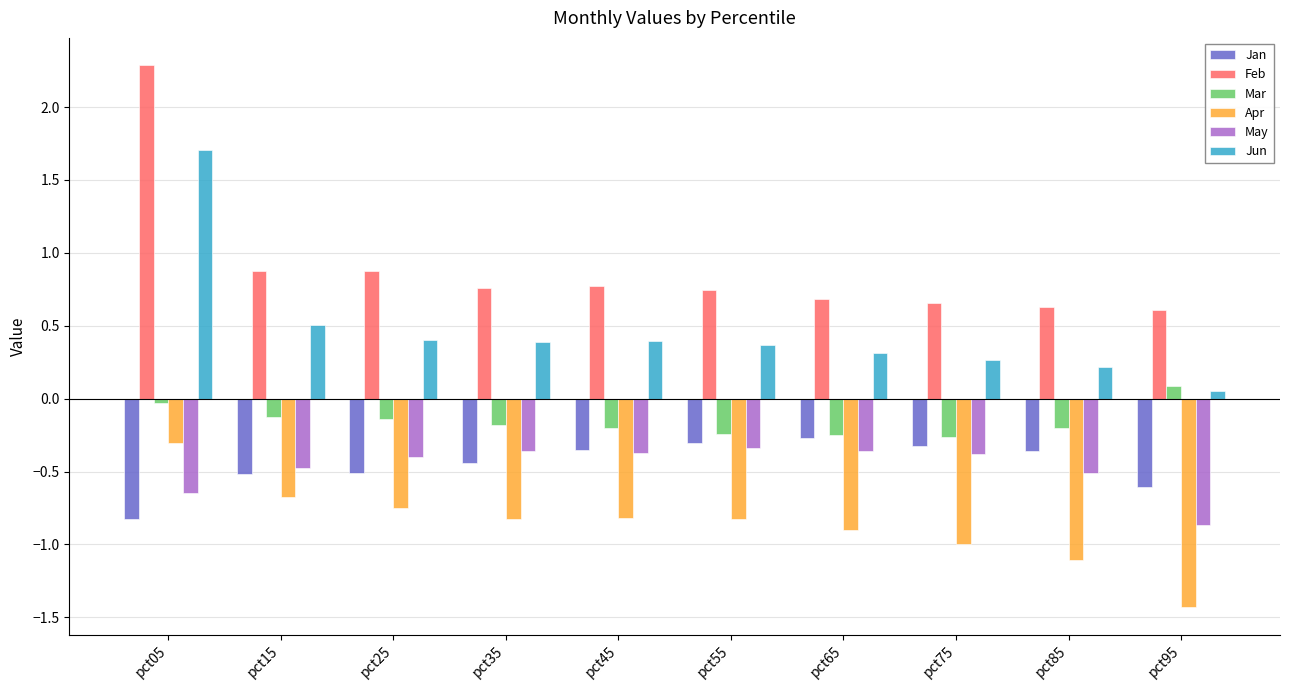

At which category does the chart reach its peak across all series?

pct05